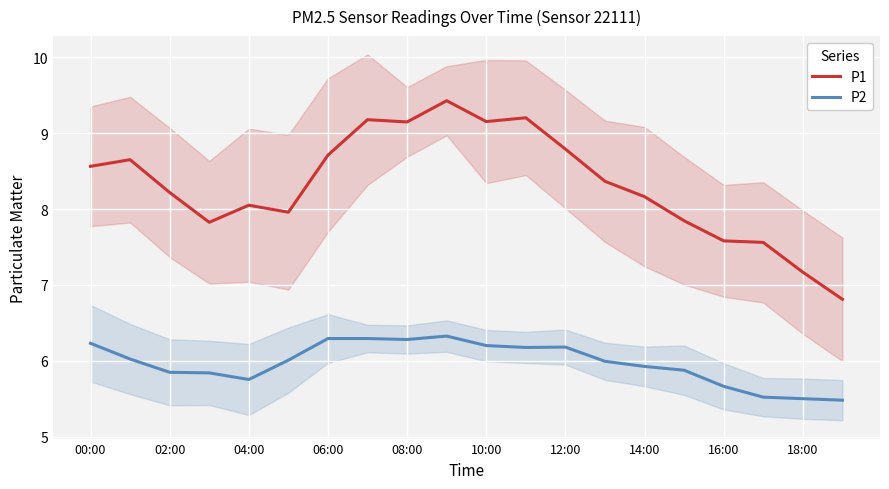

What is the label of the 18th point from the left?

17